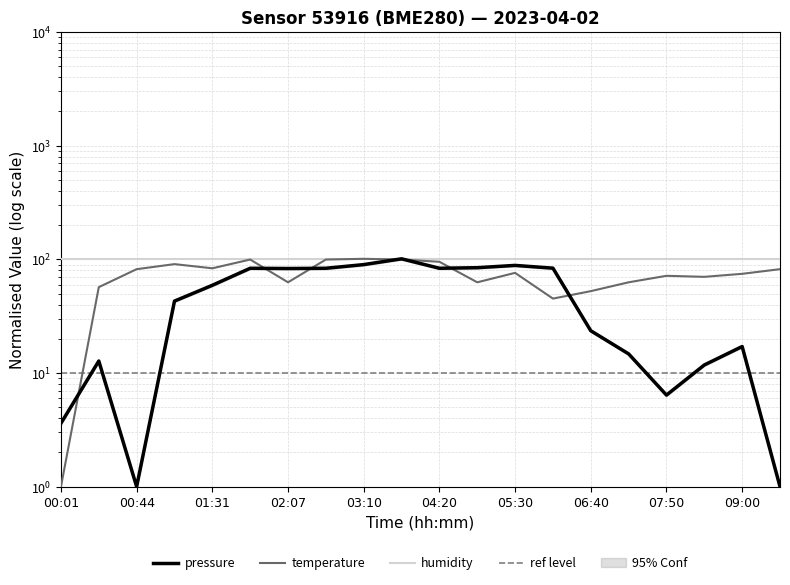

Which series ends up on top after the final intersection of pressure and temperature?

temperature